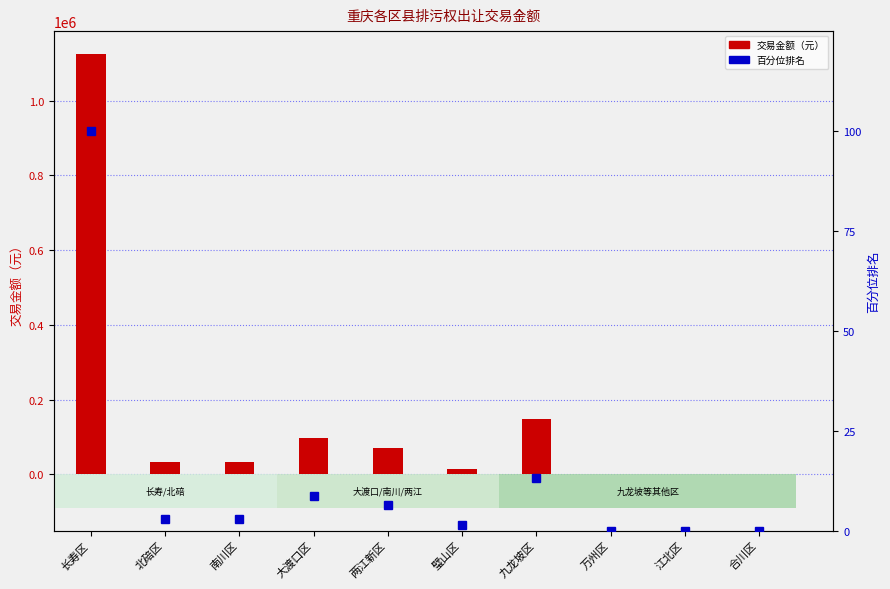

What is the difference between the maximum and minimum values in the 交易金额（元） series?

1125441.7